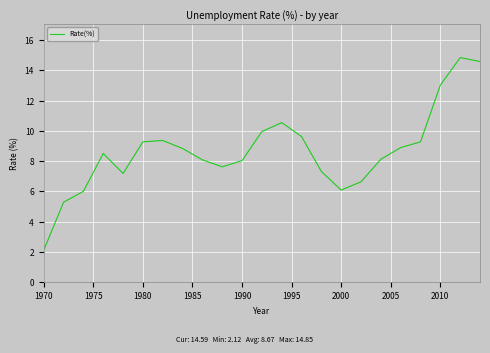

What is the smallest value displayed?

2.1